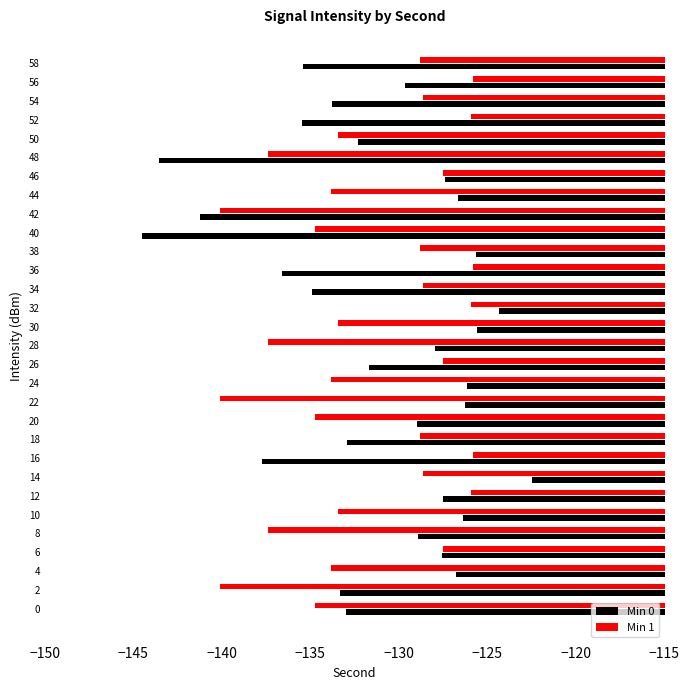

What is the sum of all Min 1 values?

-3948.5